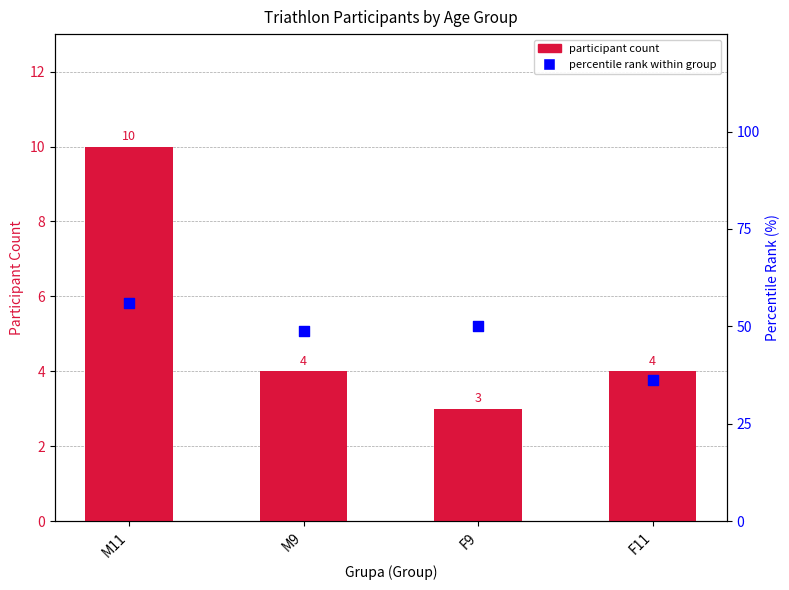

What is the total value across all series at M11?

66.0